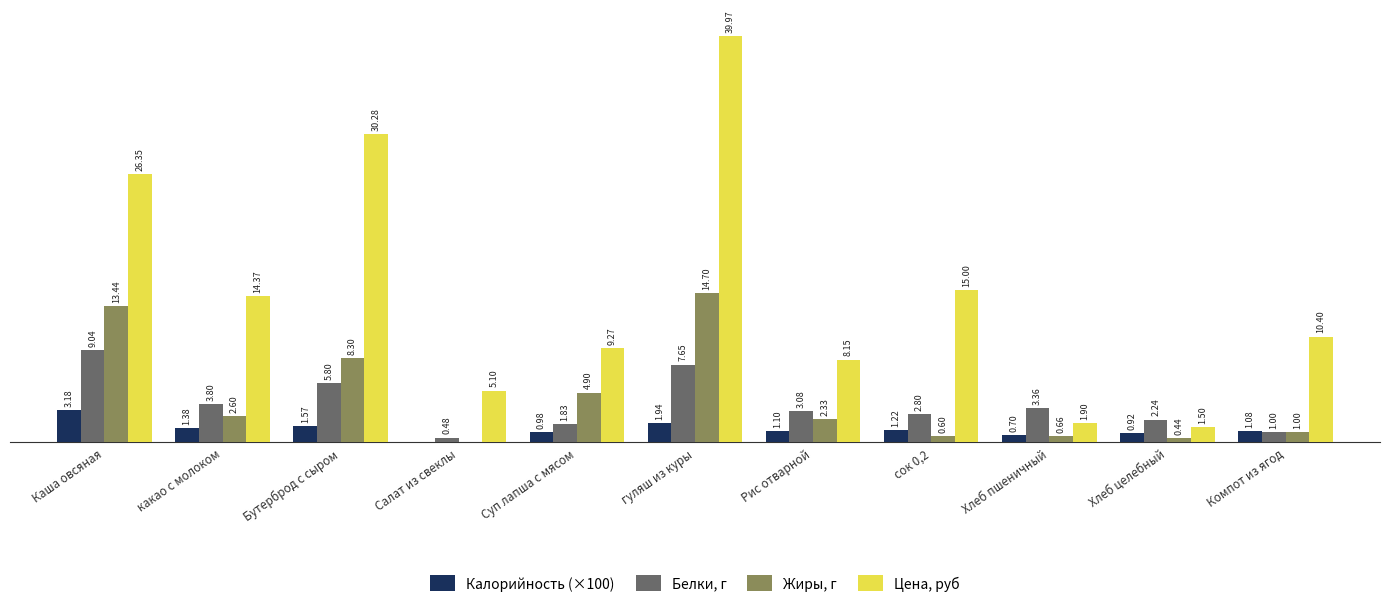

Which series changed the most between Бутерброд с сыром and Салат из свеклы?

Цена, руб